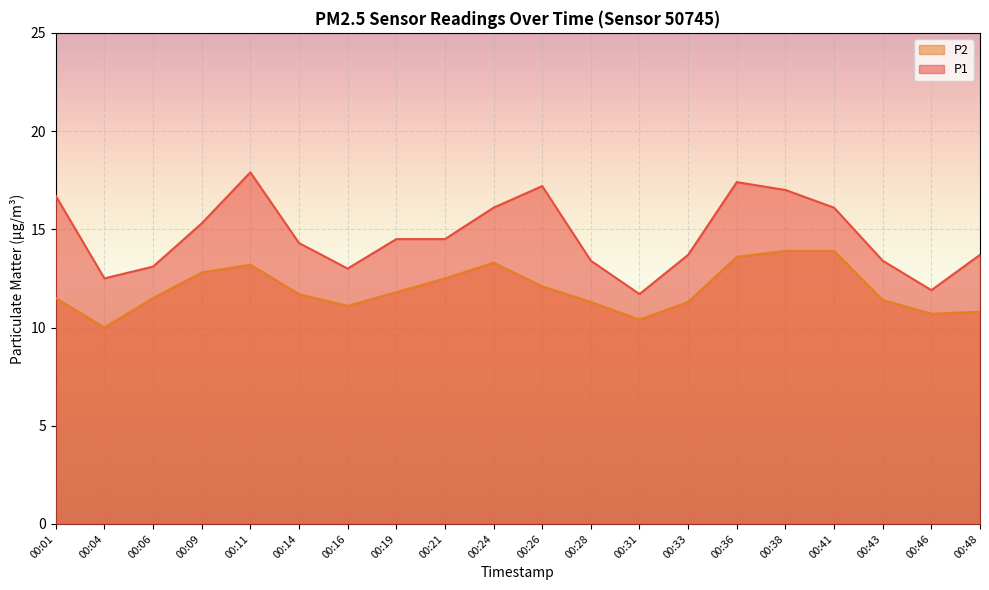

The P2 series shows 17.0 at 00:14. True or false?

False